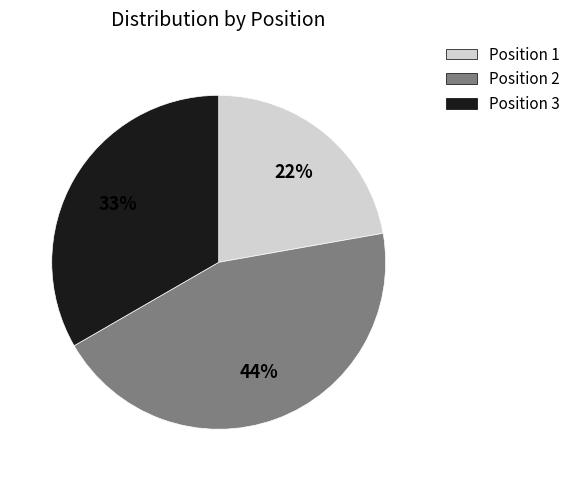

The Position 2 slice represents 44% of the pie. True or false?

True